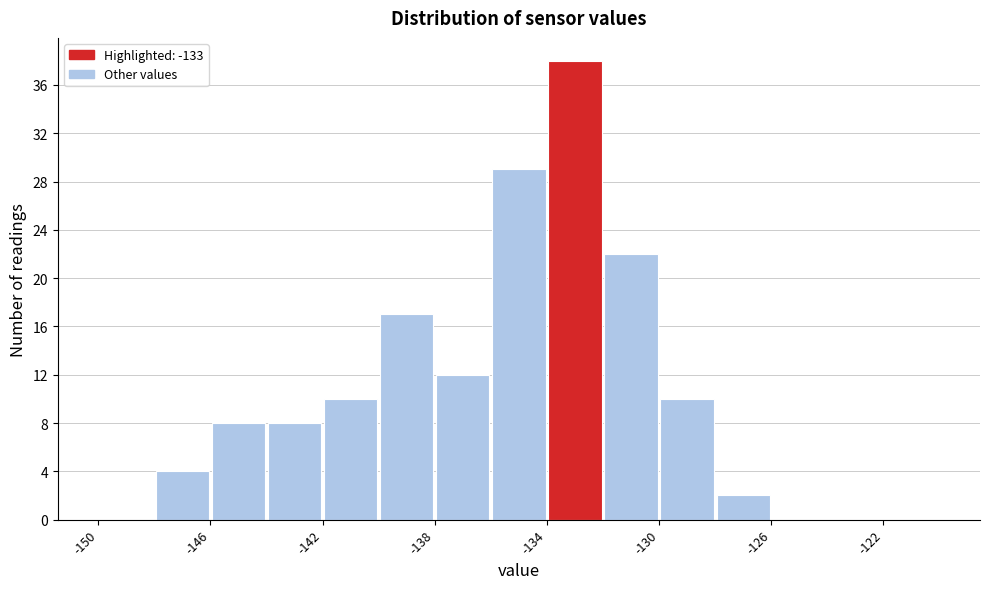

What is the height of the bar covering -132 to -130 on the x-axis? The values are not printed on the chart, so give them approximately, as read against the axis.

22